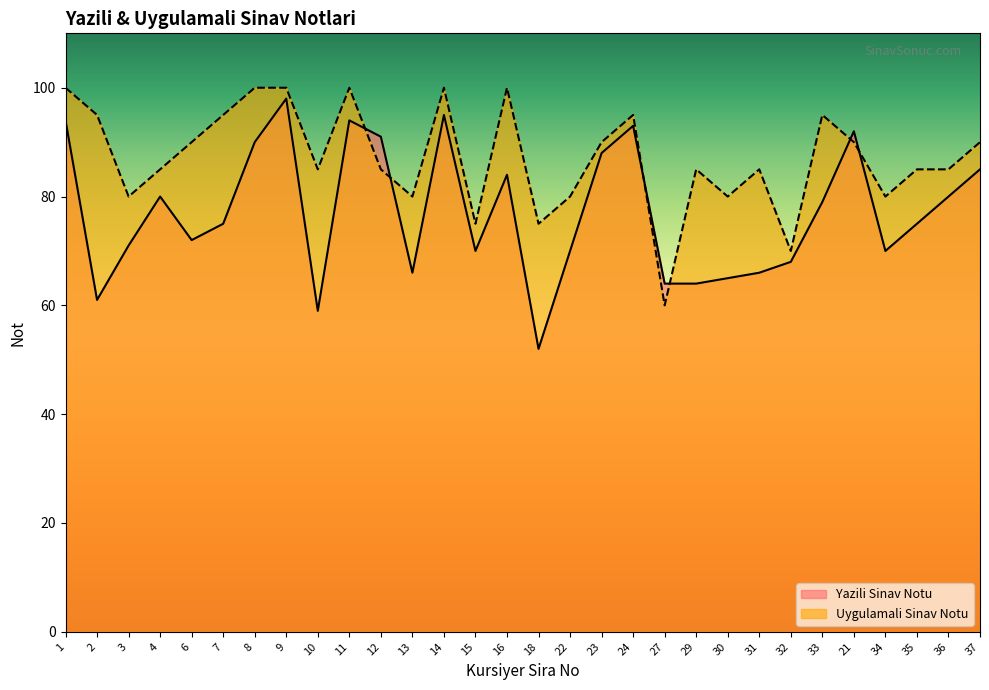

After their last crossing, which series has the higher values: Uygulamali Sinav Notu or Yazili Sinav Notu?

Uygulamali Sinav Notu